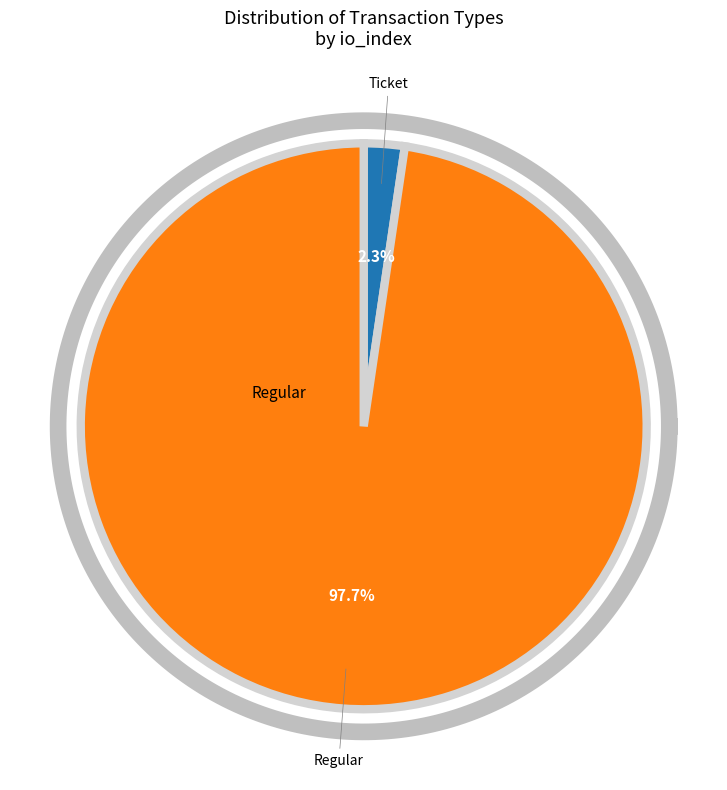

What is the largest slice in the pie chart?

Regular